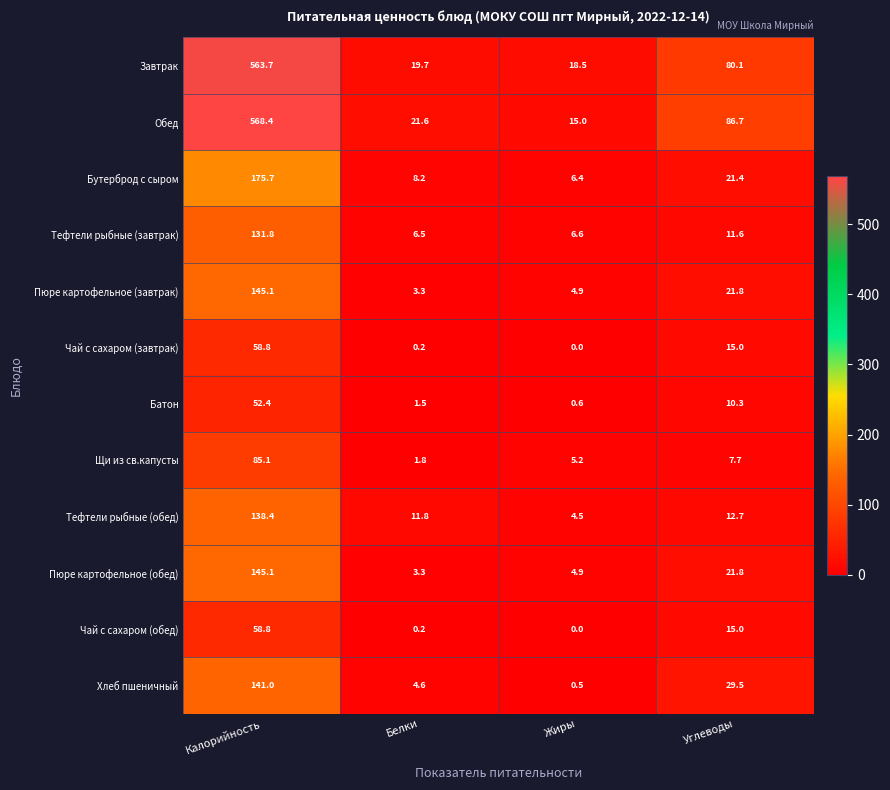

What is the difference between the maximum and minimum values in the Тефтели рыбные (завтрак) series?

125.3